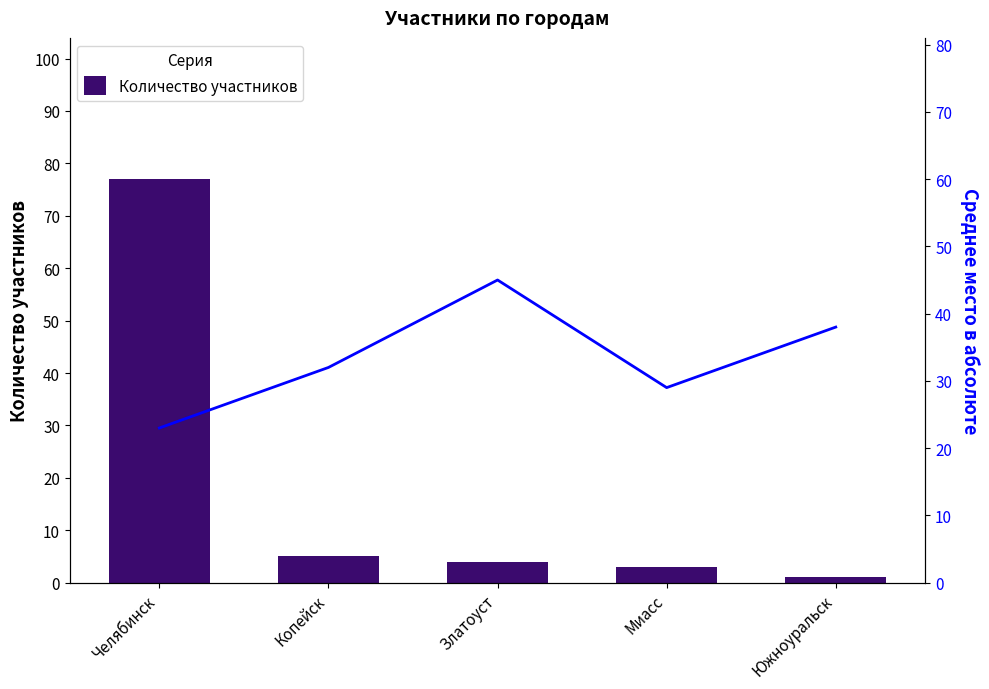

What is the difference between the highest and lowest values at Южноуральск?

37